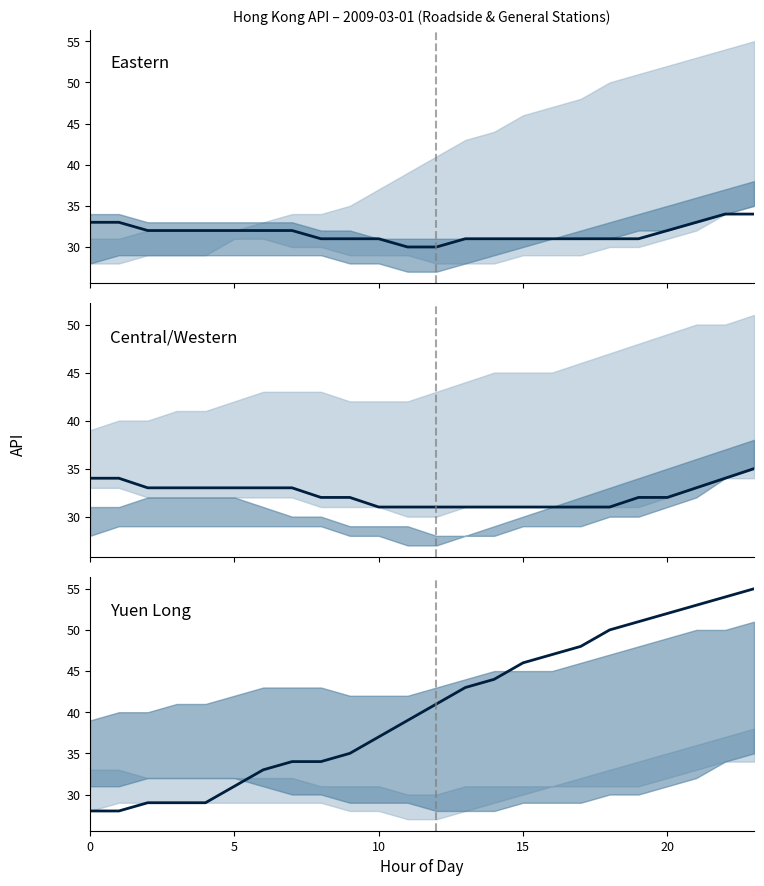

Which series has the largest total across all categories?

Yuen Long